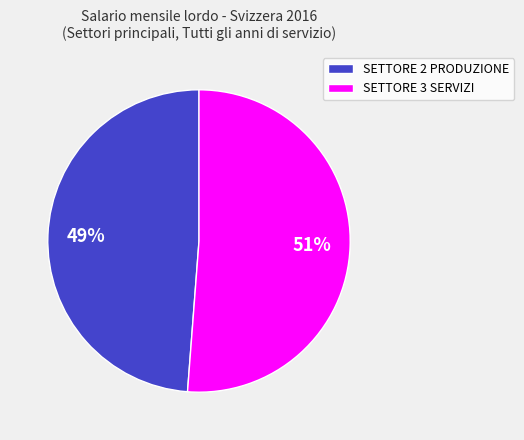

Is SETTORE 2 PRODUZIONE the majority of the pie?

No